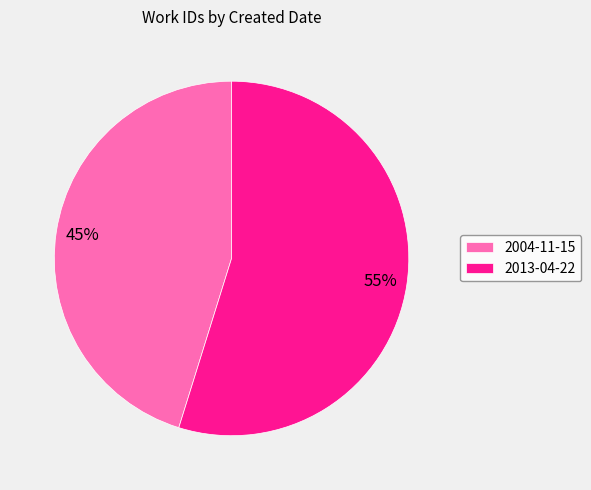

Count the number of slices in the pie.

2